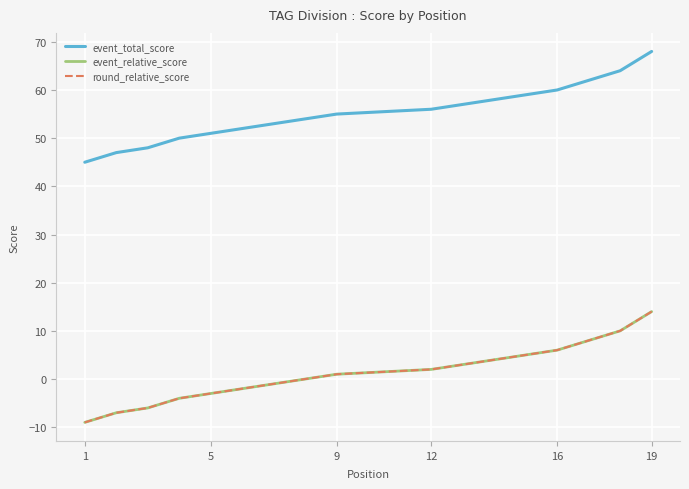

How many values in the event_total_score series exceed 55?

8